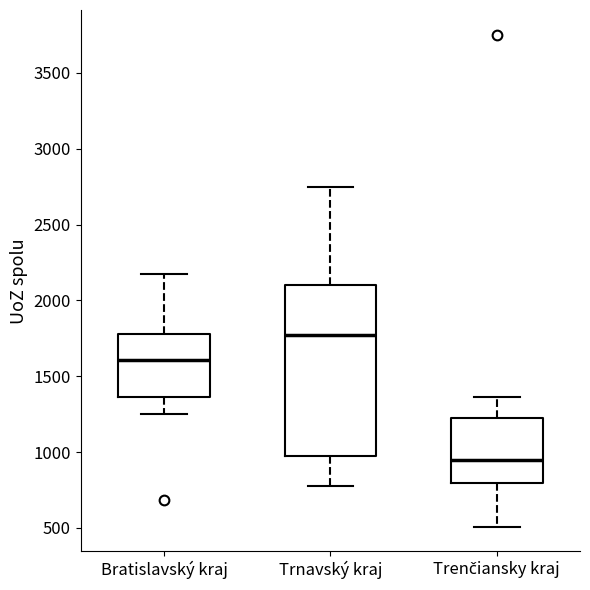

Reading left to right, read every box against the y-axis: the position of its median line, the range the box covers, and the ends of its whiskers. The values are not printed on the chart, so give them approximately, as read against the axis.

Bratislavský kraj: median 1600, box 1350 to 1800, whiskers 1250 to 2150
Trnavský kraj: median 1750, box 950 to 2100, whiskers 800 to 2750
Trenčiansky kraj: median 950, box 800 to 1200, whiskers 500 to 1350